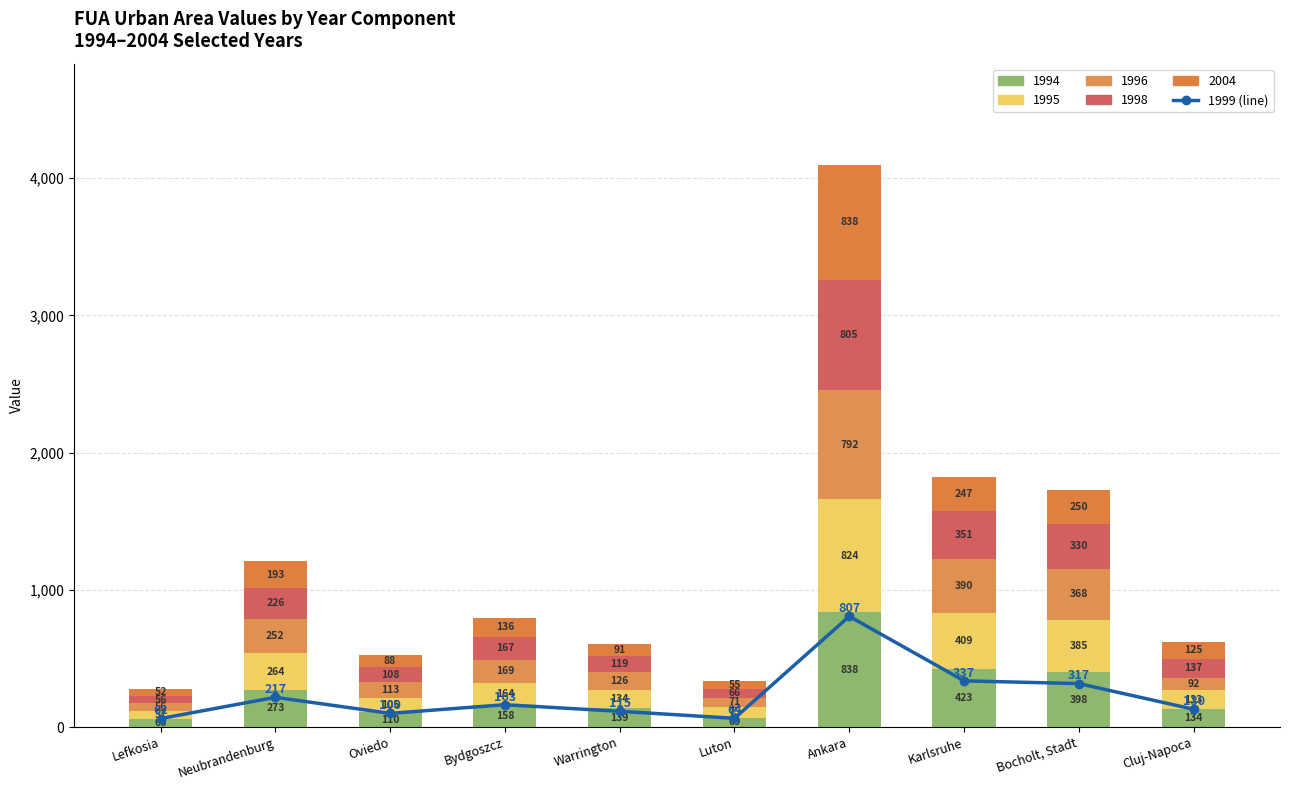

Which category has the highest value across all series?

Ankara